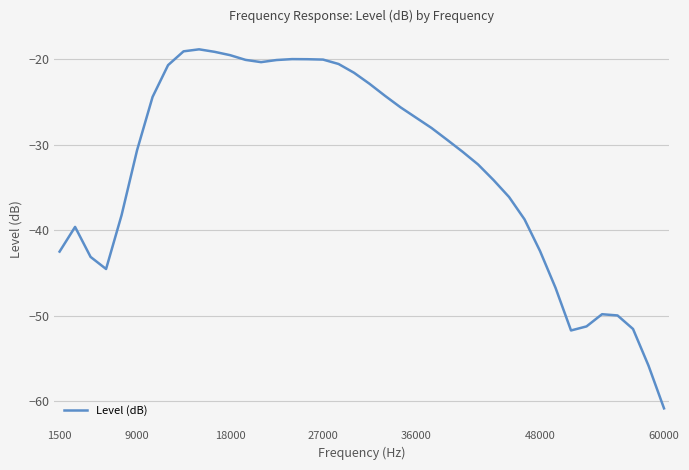

What is the smallest value displayed?

-60.8